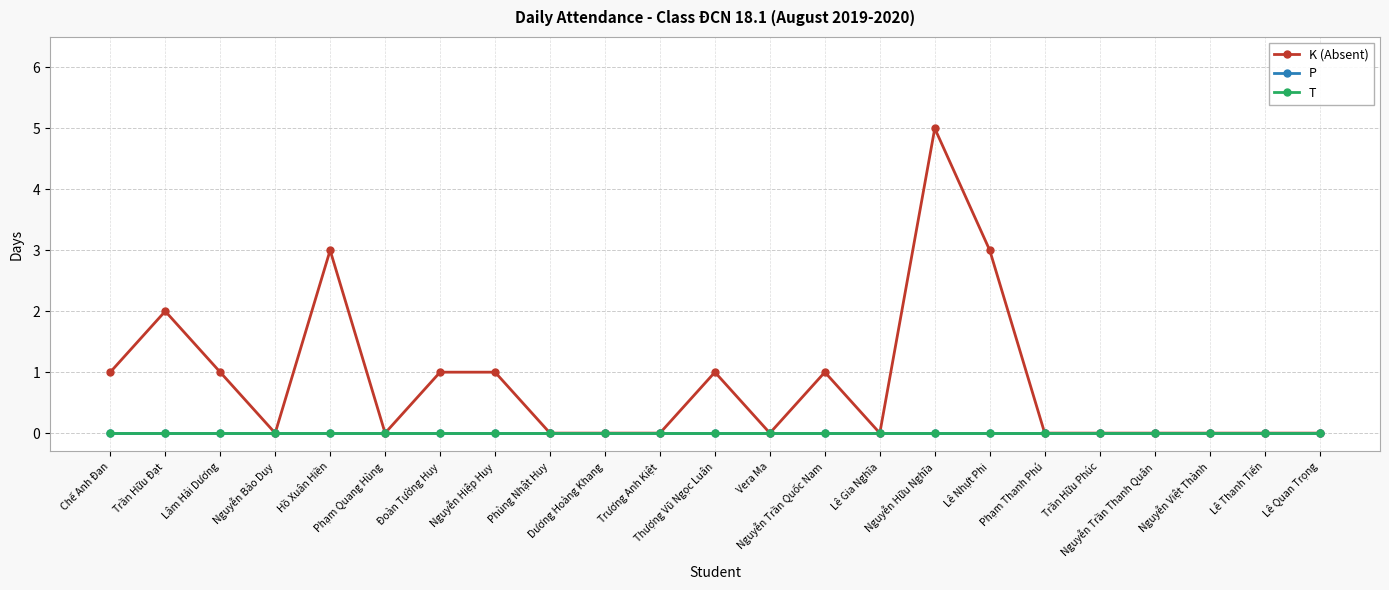

Which series has the largest total across all categories?

K (Absent)